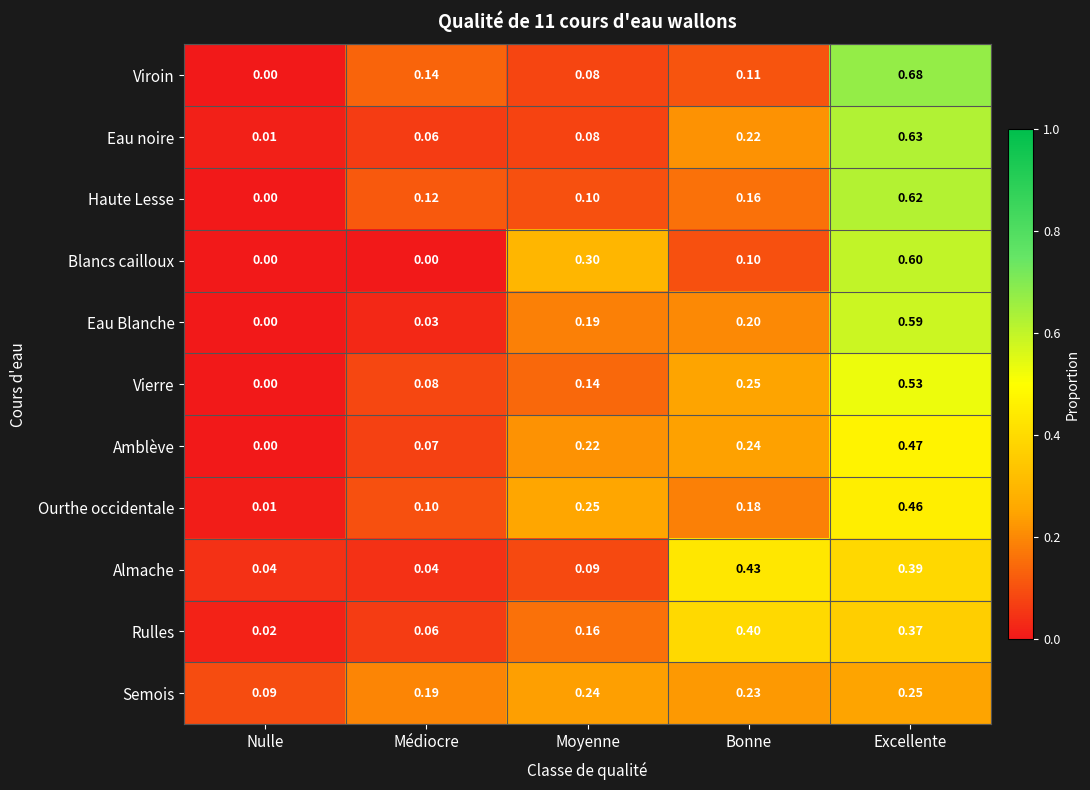

Which series changed the most between Nulle and Excellente?

Viroin